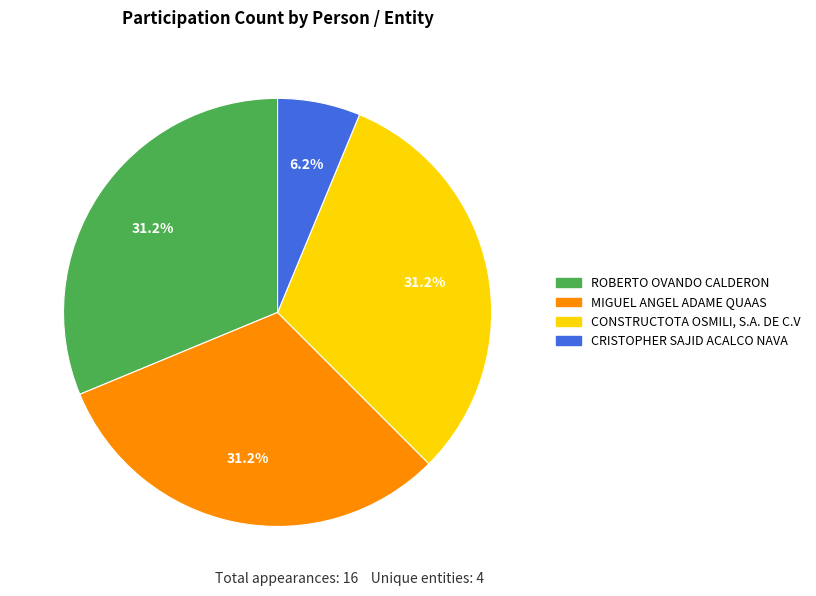

Between CRISTOPHER SAJID ACALCO NAVA and CONSTRUCTOTA OSMILI, S.A. DE C.V, which is larger?

CONSTRUCTOTA OSMILI, S.A. DE C.V